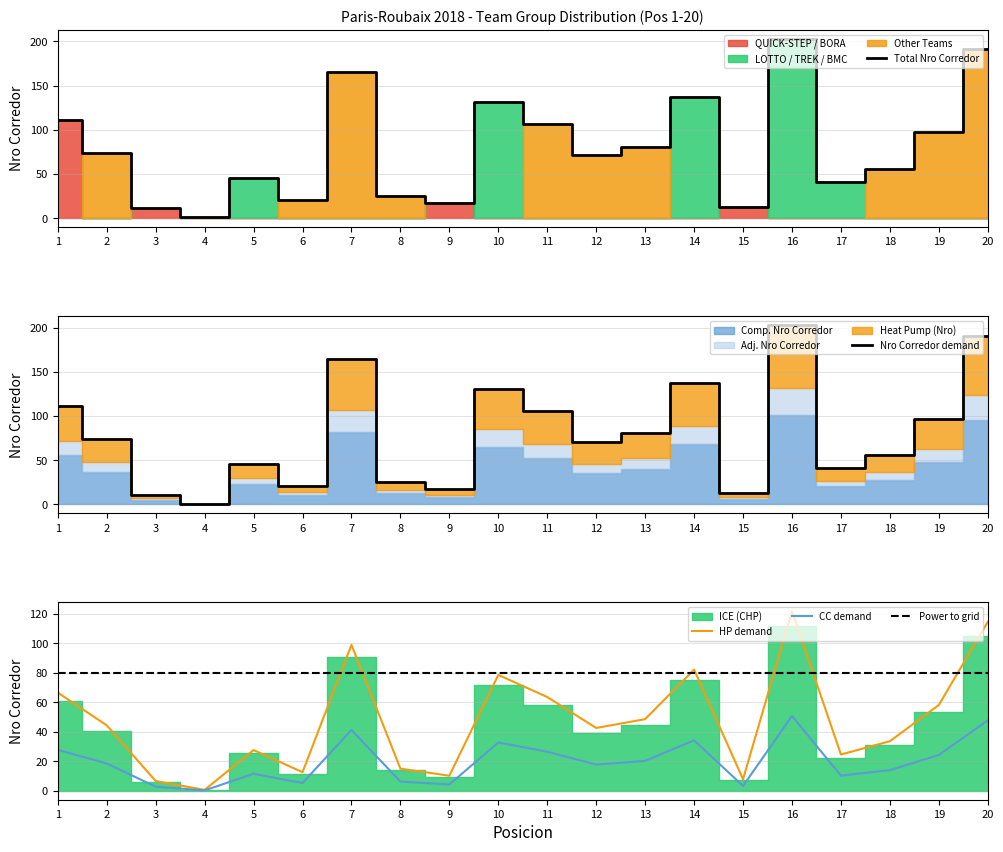

Where is the first local maximum?

5